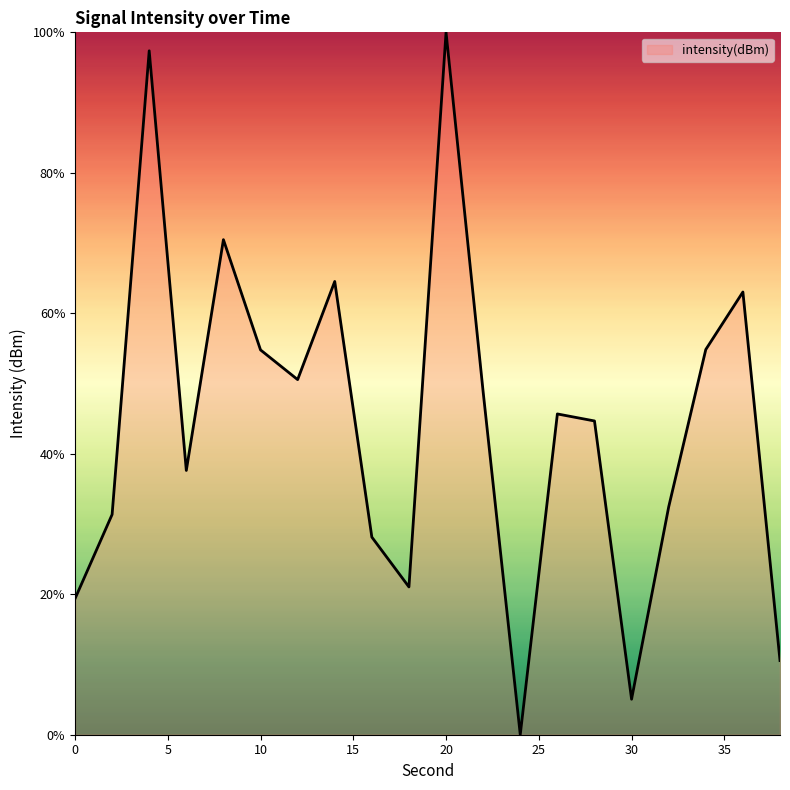

Reading left to right, what are all the values shown in this chart?

19.4	31.4	97.4	37.6	70.5	54.8	50.6	64.5	28.1	21.0	100.0	48.8	0.0	45.7	44.7	5.1	32.4	54.8	63.0	10.6